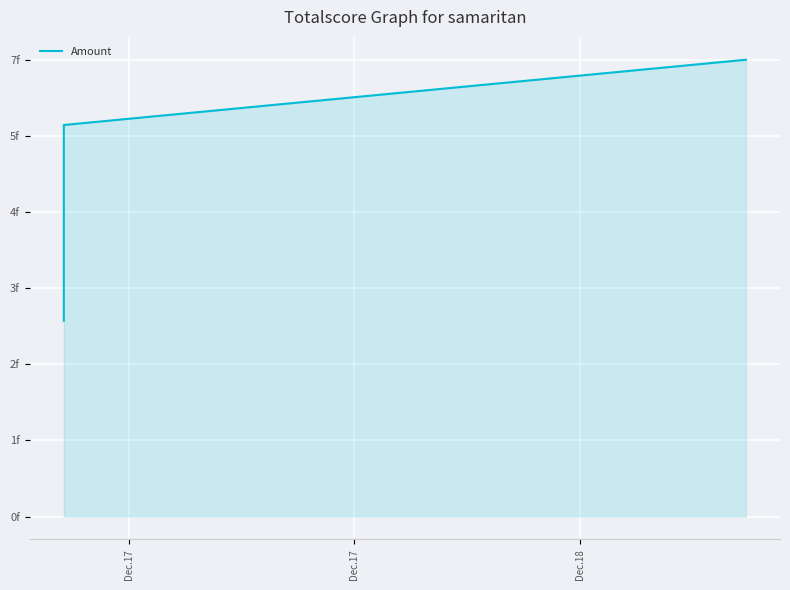

How many values are below 5?

2